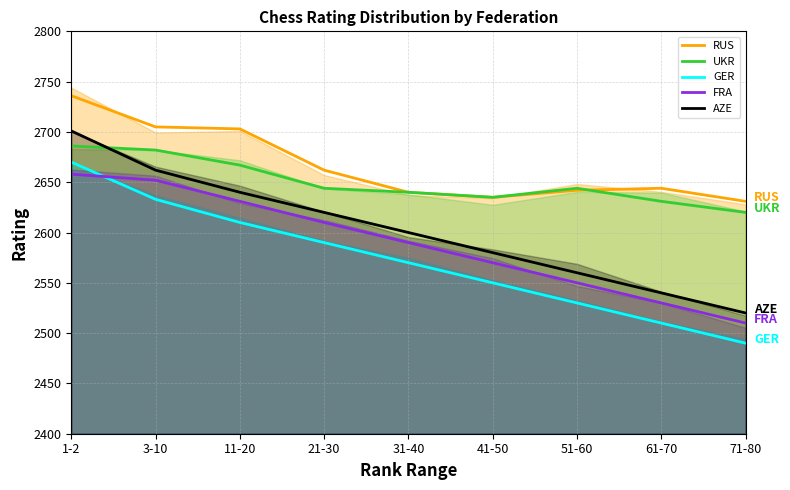

True or false: UKR and GER intersect in this chart.

False